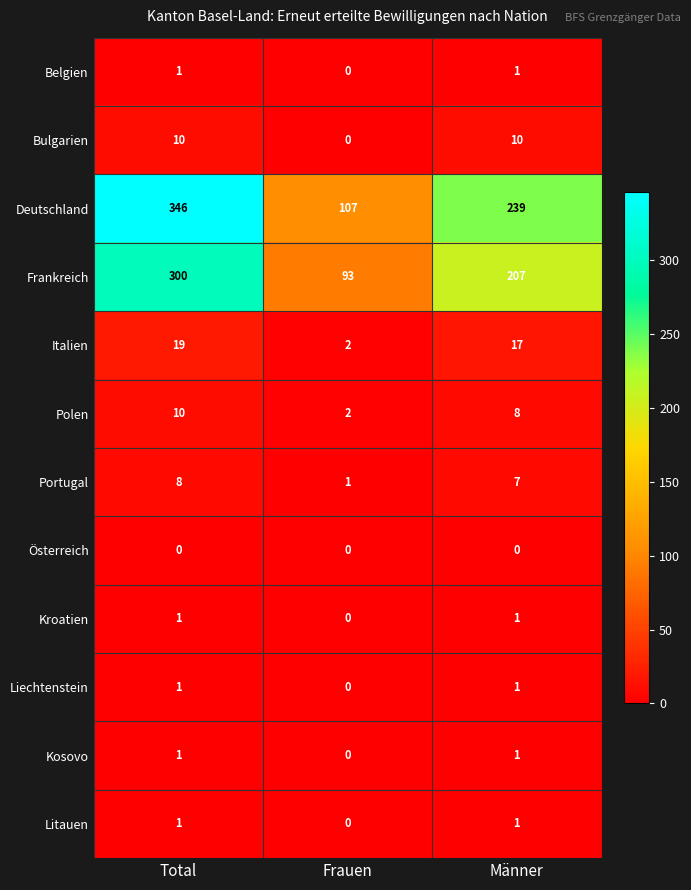

What is the average value of the Bulgarien series?

7